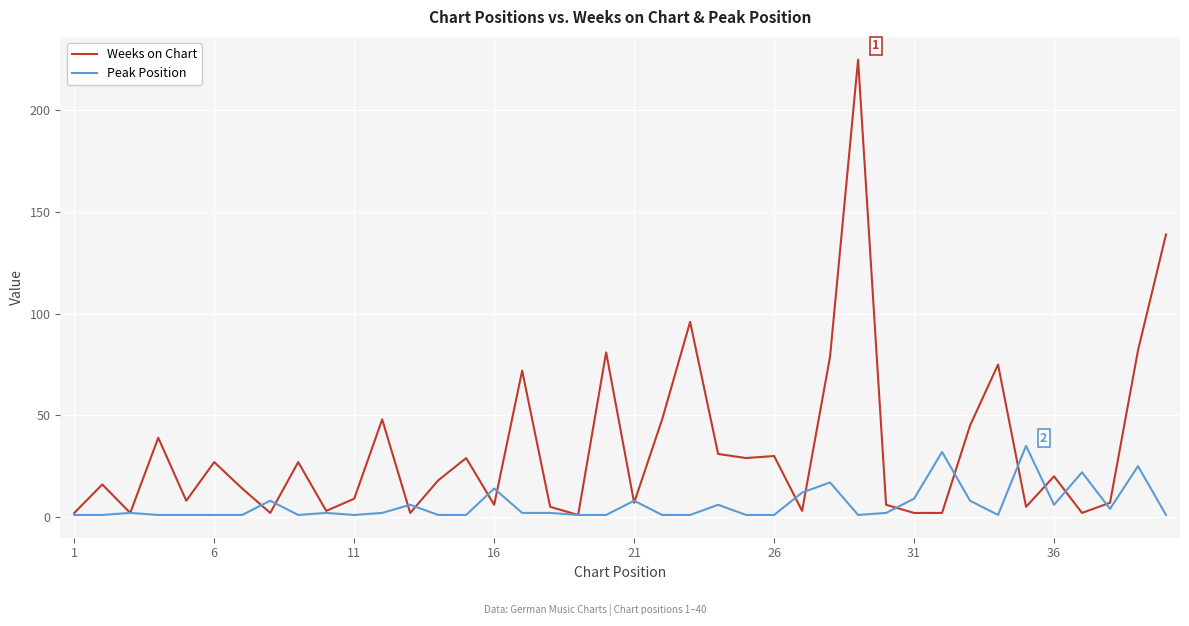

Count the number of categories in the chart.

40